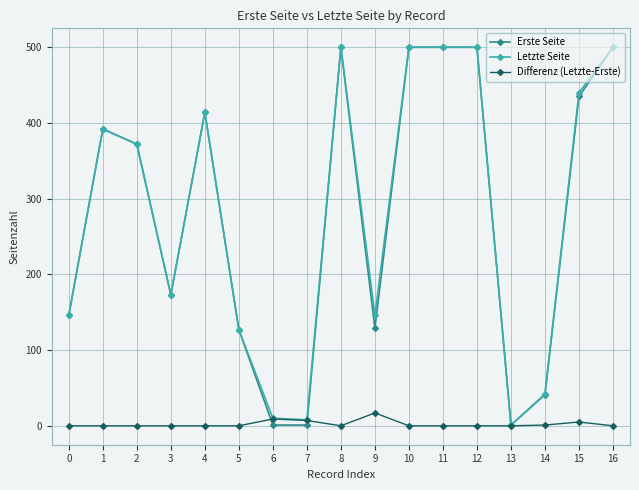

Is it true that Erste Seite equals 1 at 6?

True